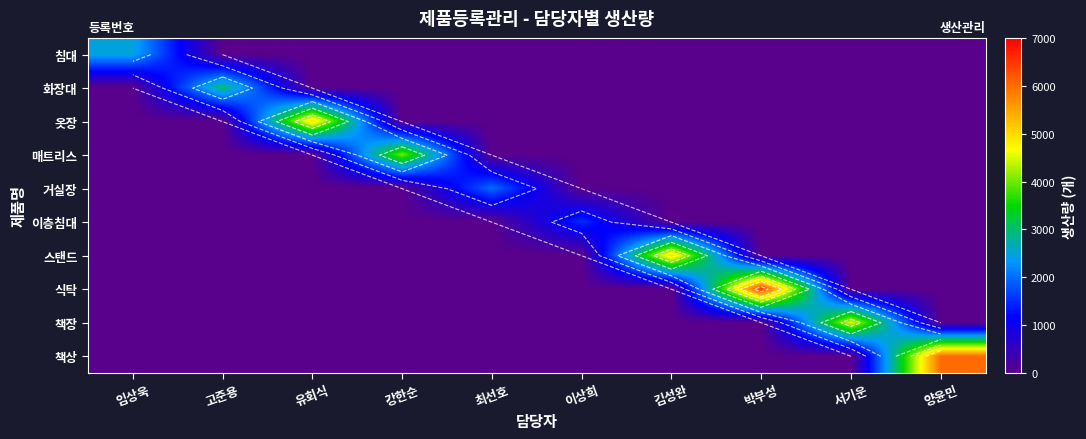

True or false: 책상 has a value of 3842 at 양윤민.

False